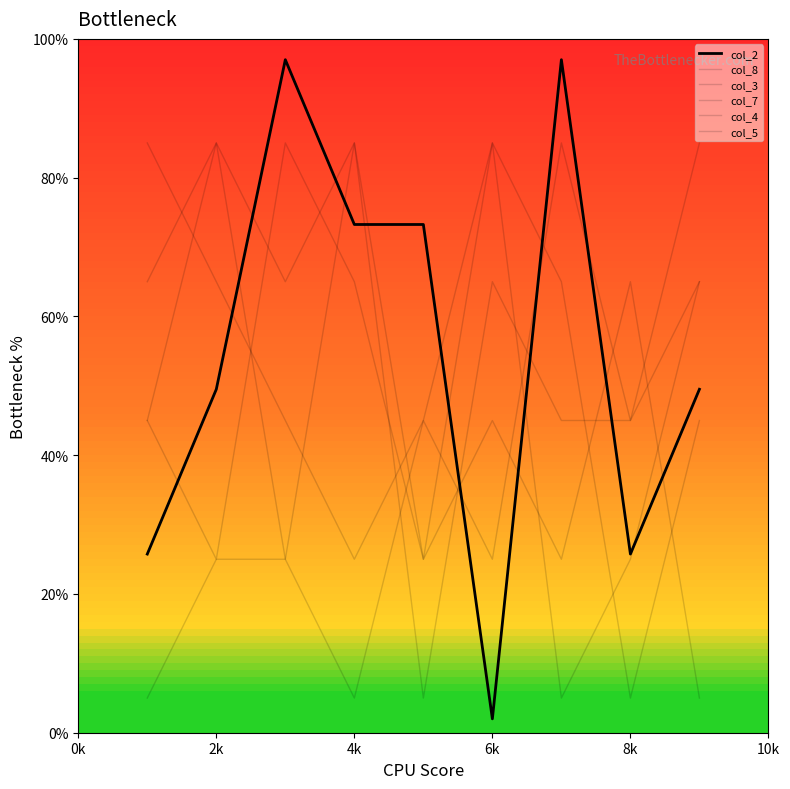

Where is the first local minimum for col_3?

4k